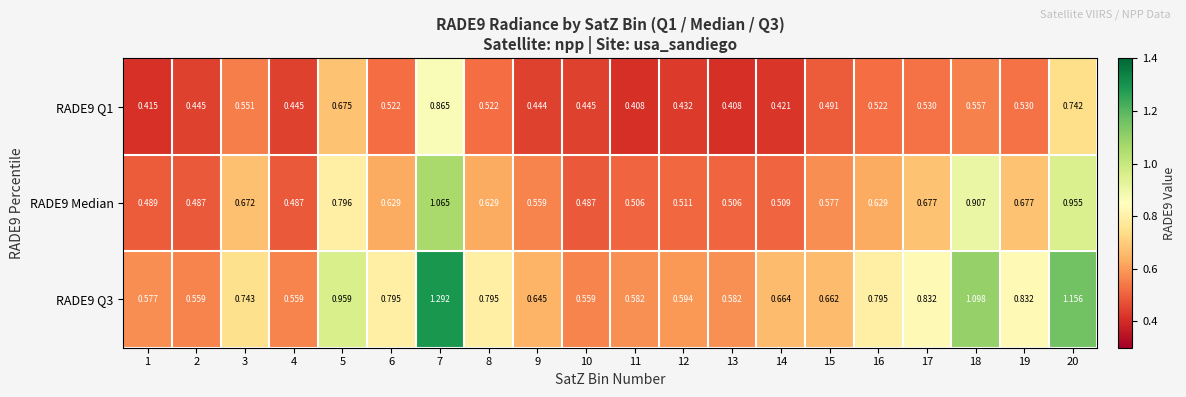

At how many categories does at least one series exceed 1?

3